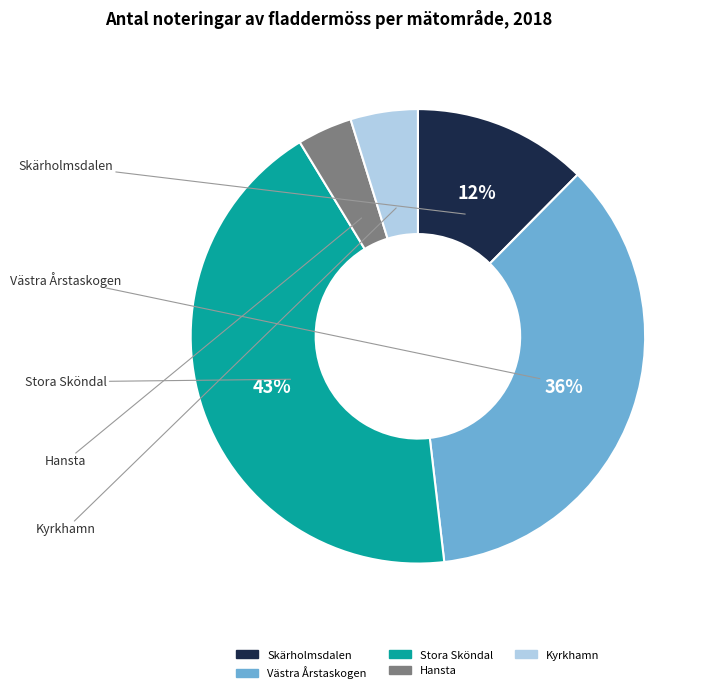

Rank the categories by value from highest to lowest.

Stora Sköndal, Västra Årstaskogen, Skärholmsdalen, Kyrkhamn, Hansta